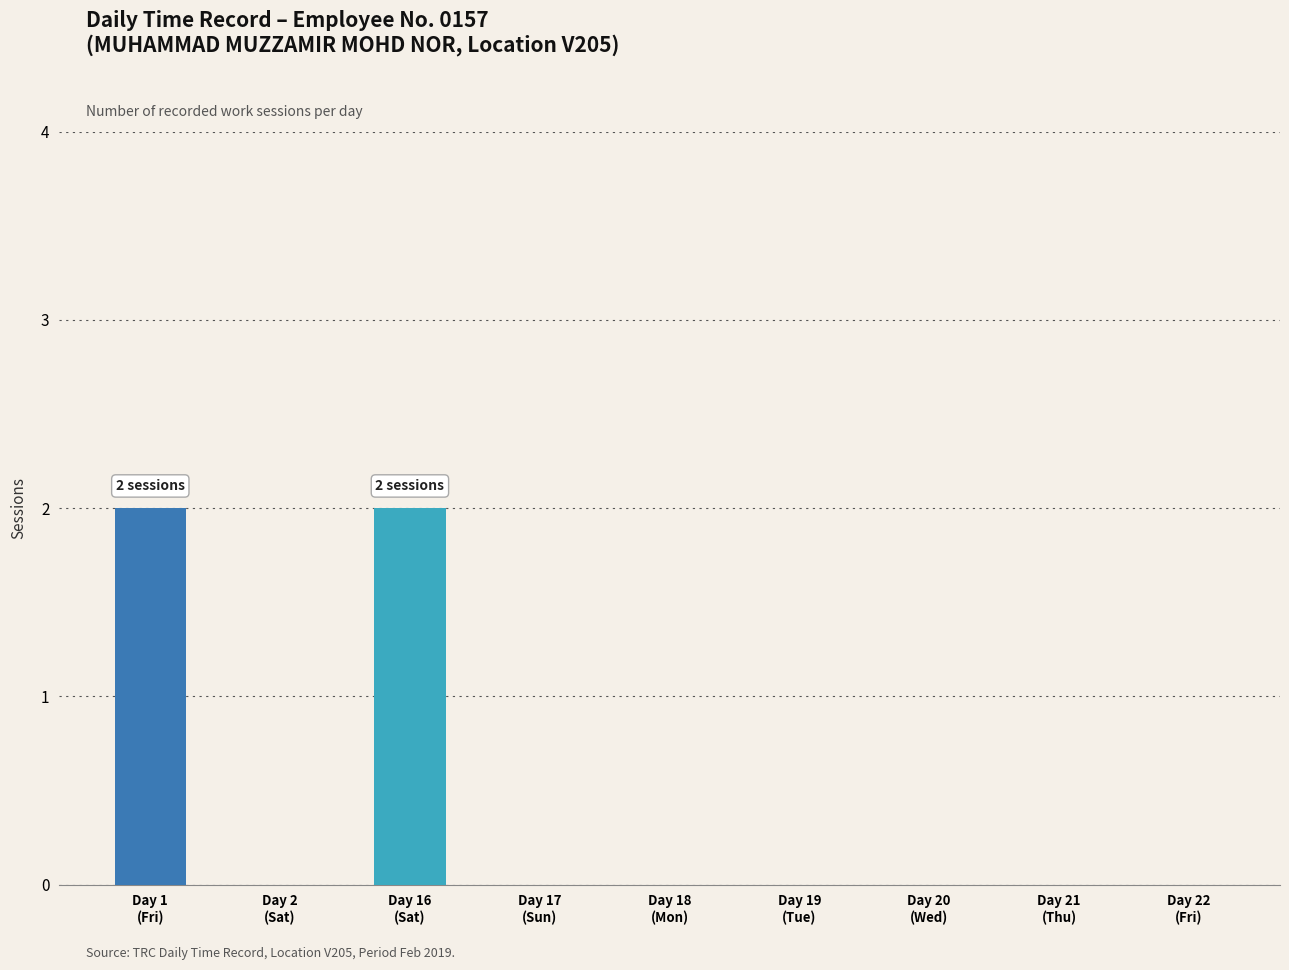

The chart shows a value of 0 at Day 20
(Wed). True or false?

True